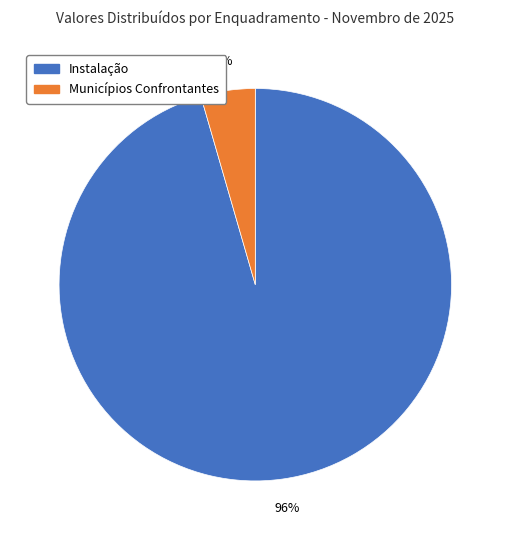

To the nearest percent, what portion does Municípios Confrontantes represent?

4%